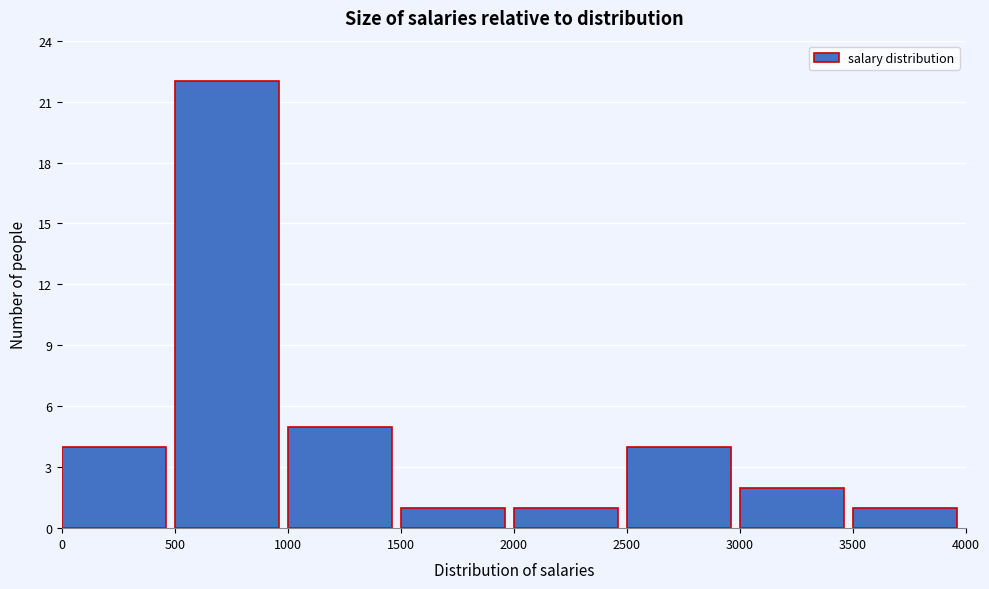

How tall is the bar that spans 0 to 500 on the x-axis? The values are not printed on the chart, so give them approximately, as read against the axis.

4